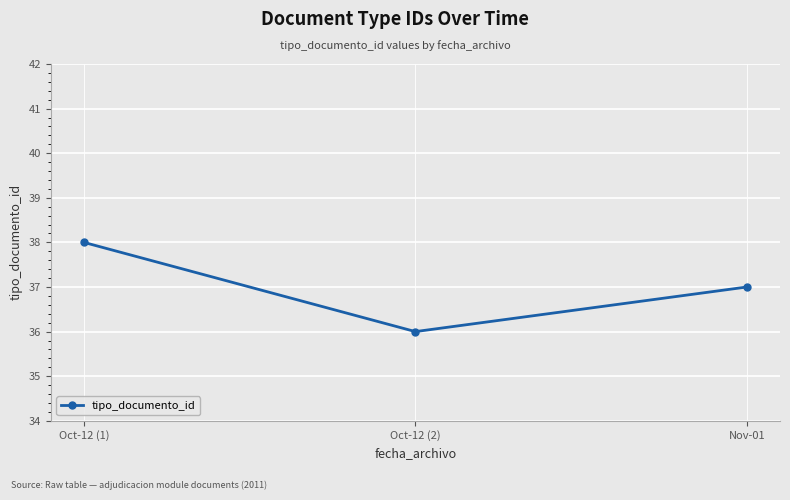

Between Oct-12 (2) and Oct-12 (1), which is larger?

Oct-12 (1)